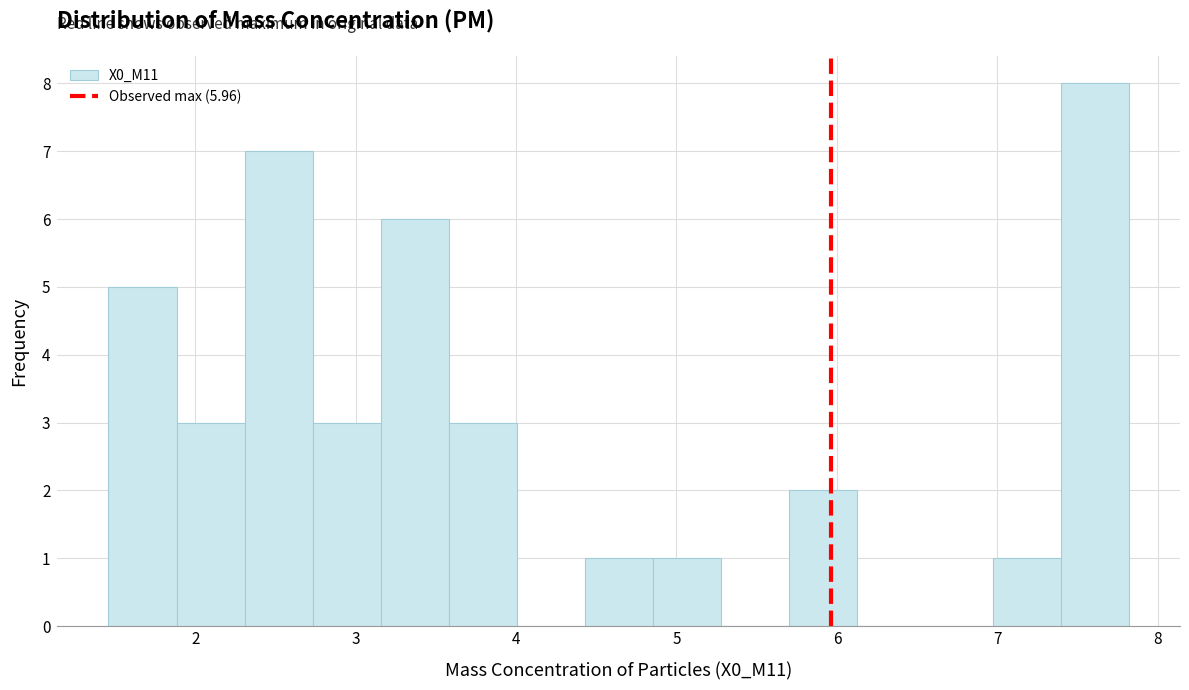

Over which range of the x-axis is the bar tallest?

7.4 to 7.8